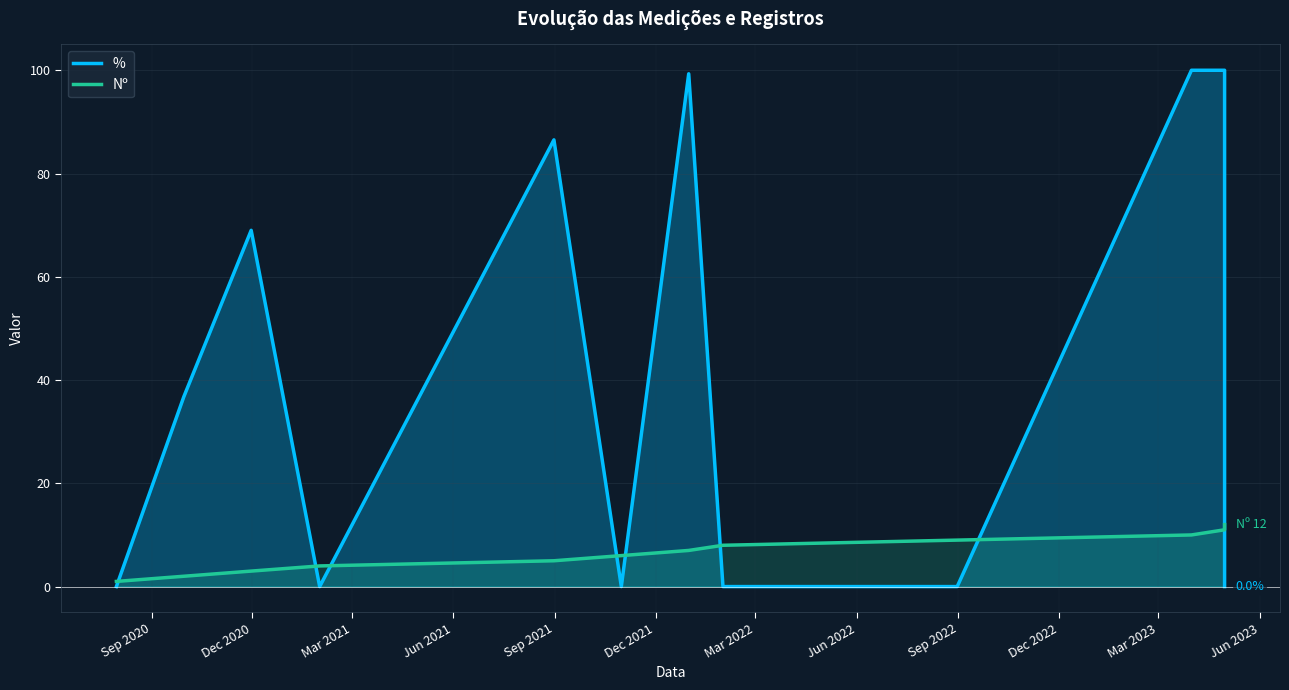

How many data points does each series have?

12